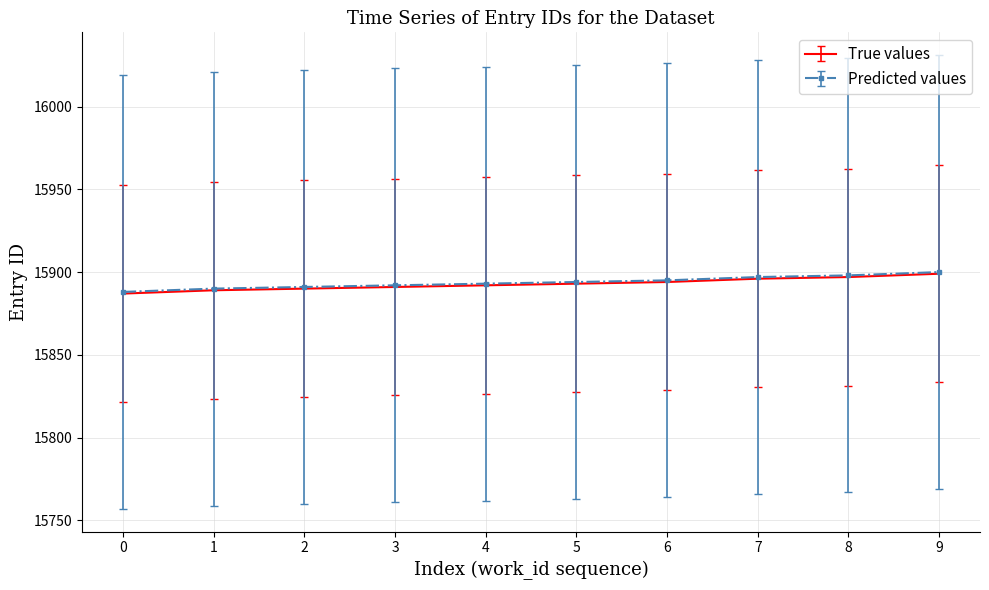

Is it true that Predicted values equals 15897 at 7?

True